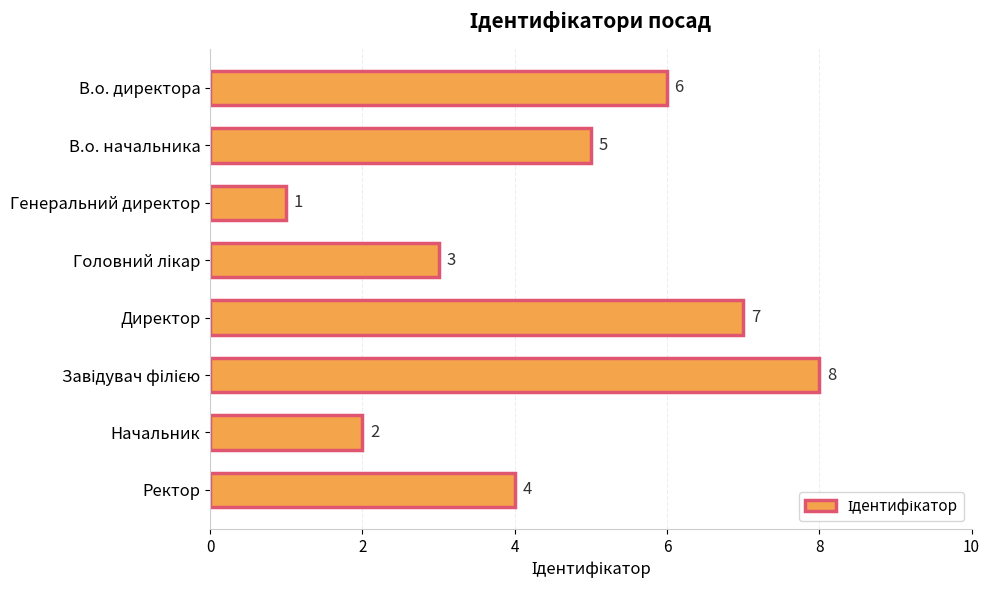

What is the sum of all values?

36